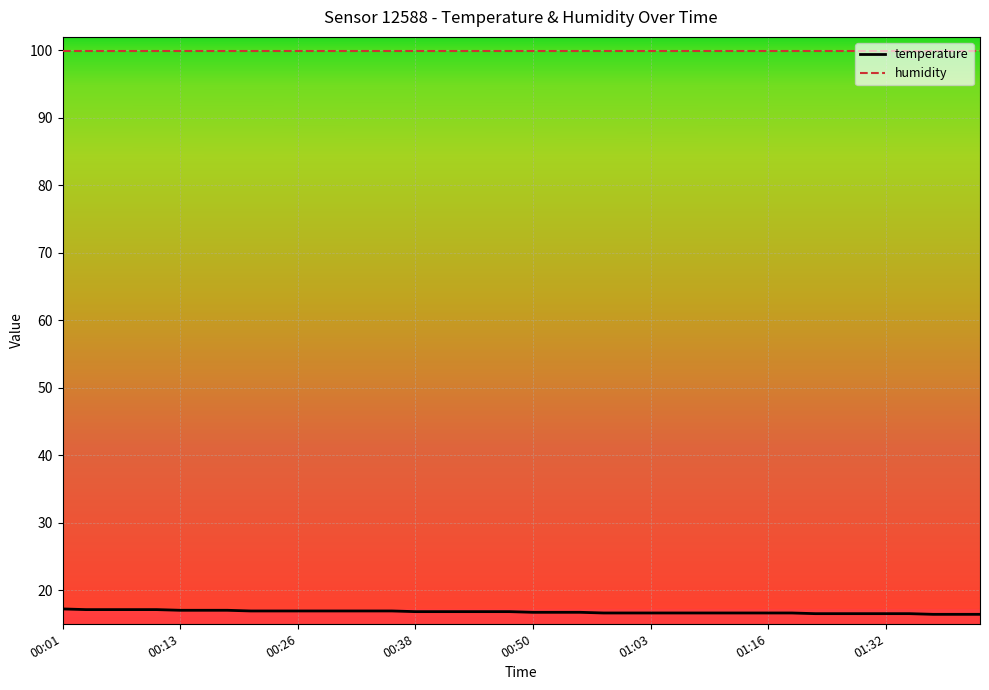

What is the maximum value for humidity?

99.9